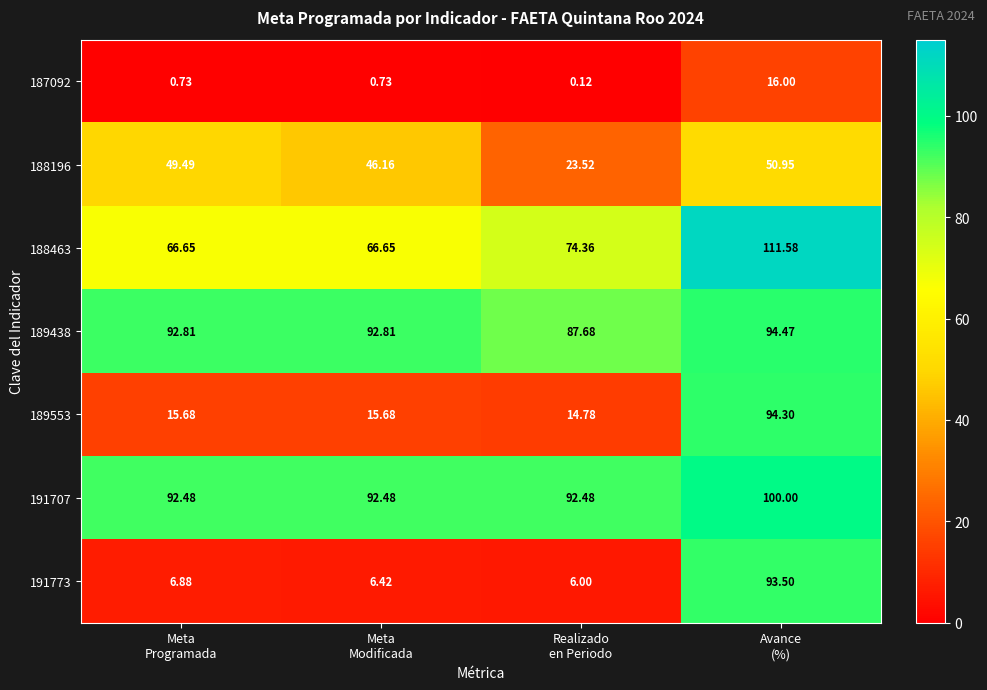

What is the total value across all series at Meta
Modificada?

320.9